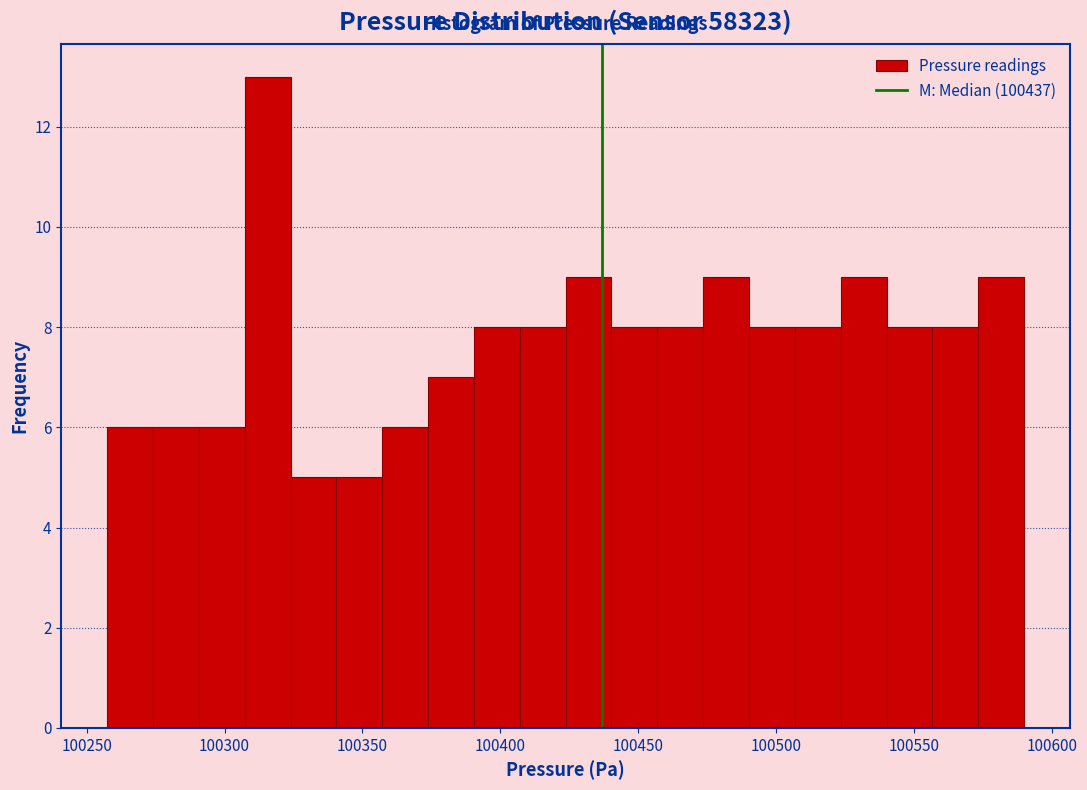

Read against the x-axis, roughly where is the centre of the tallest bar?

100315